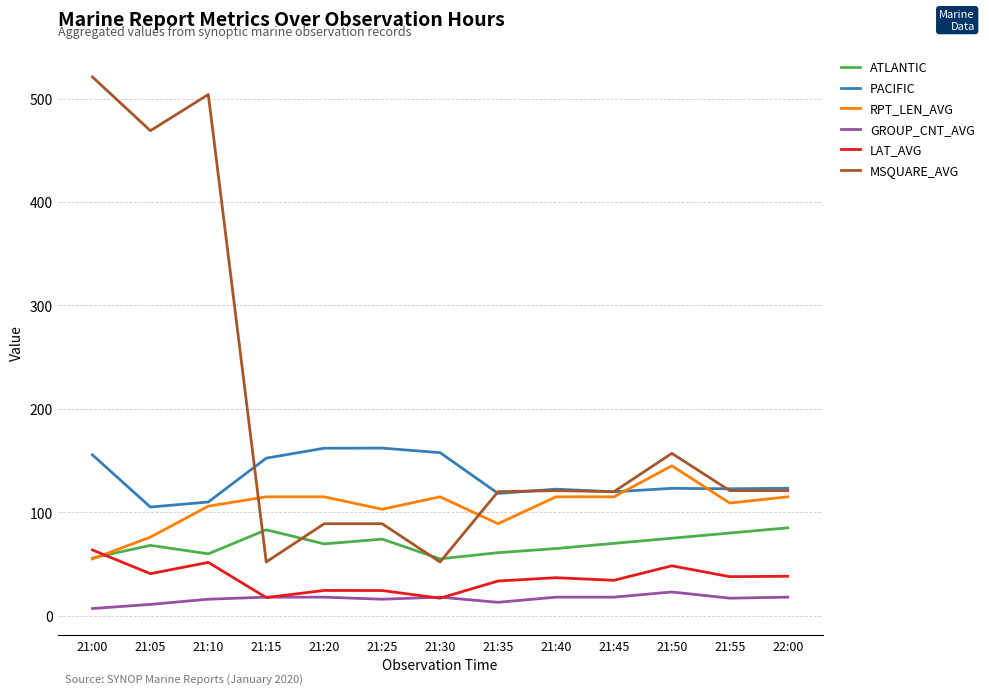

What is the total value across all series at 21:45?

477.2